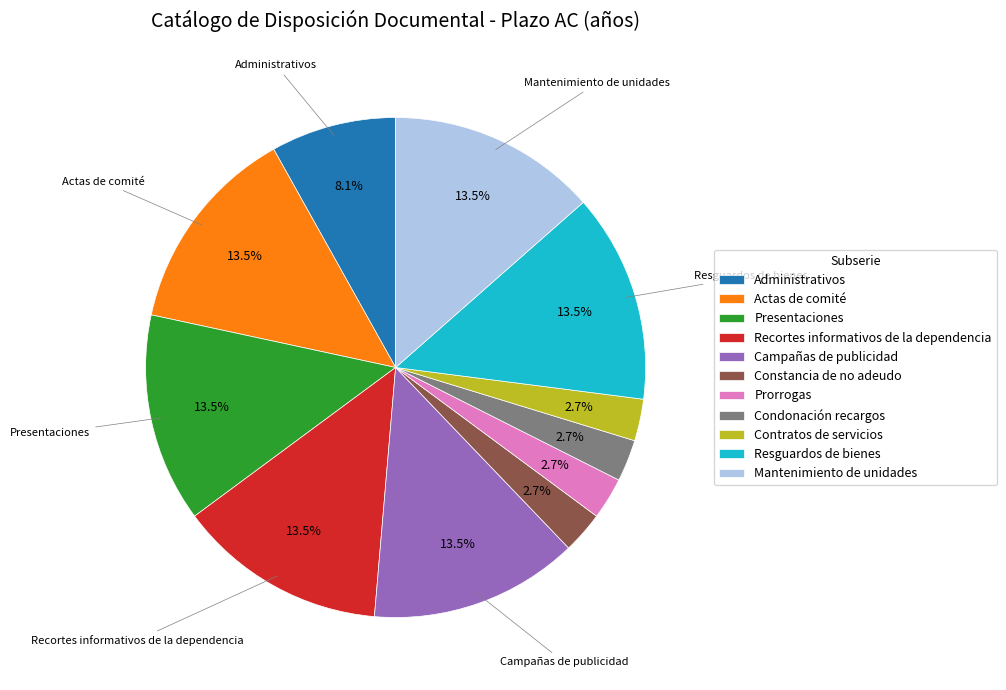

How much of the chart is everything except Prorrogas?

97.3%